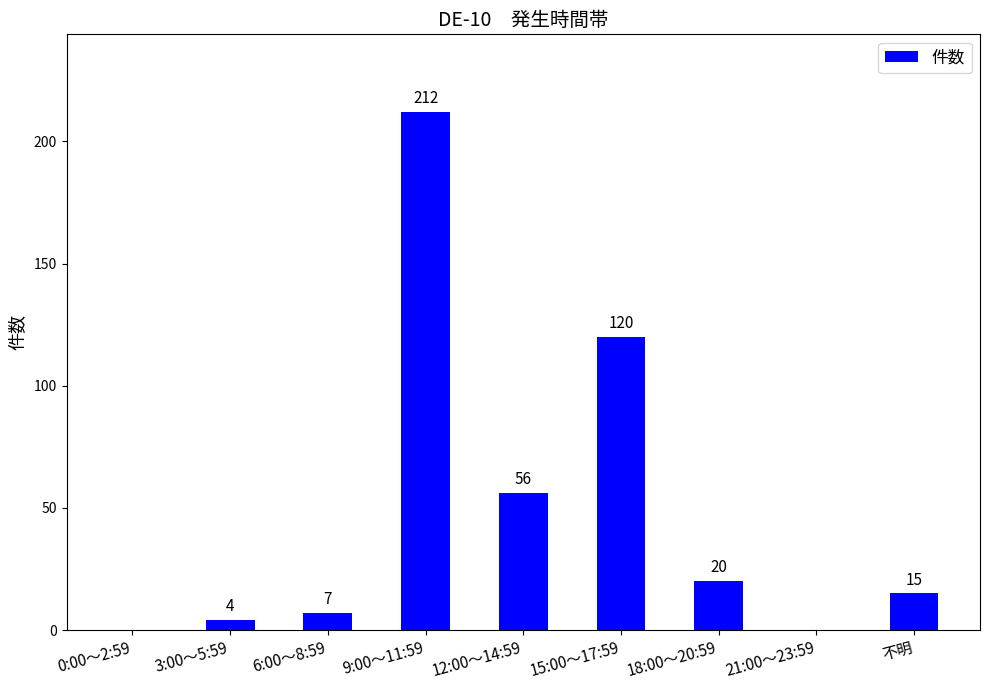

What is the sum of the values at 3:00～5:59 and 12:00～14:59?

60